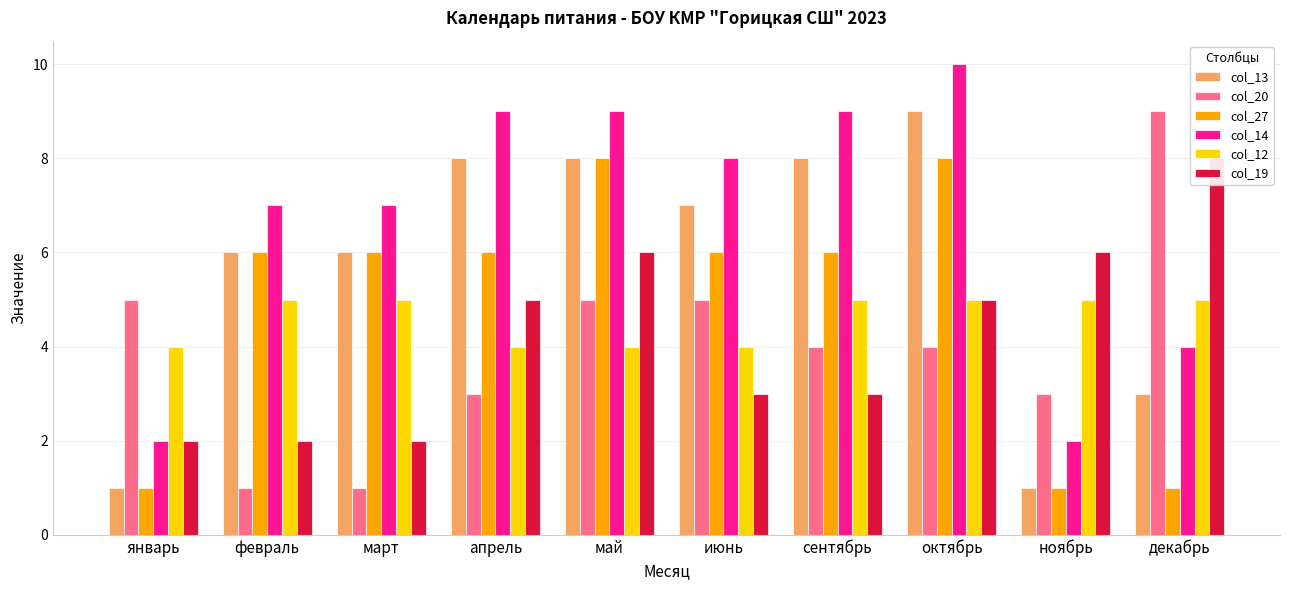

Which label corresponds to the largest value in the chart?

октябрь